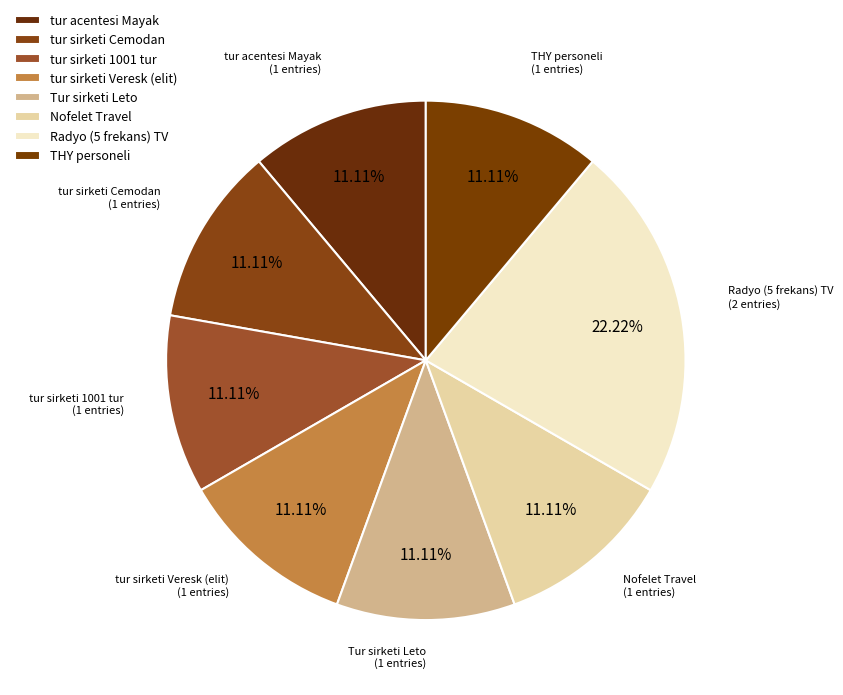

True or false: THY personeli accounts for 23% of the total.

False